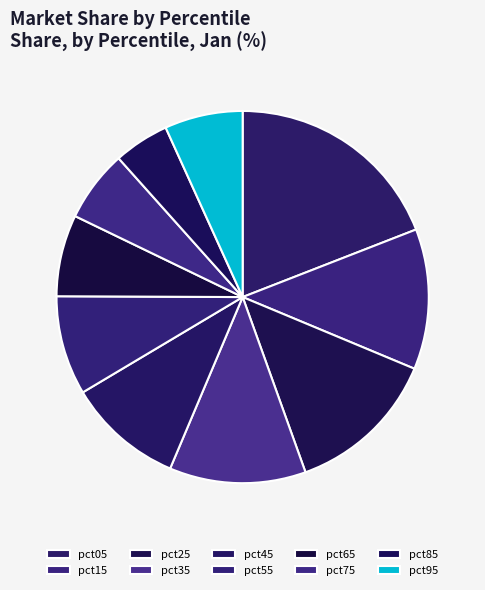

What percentage do pct95 and pct65 together represent?

13.9%